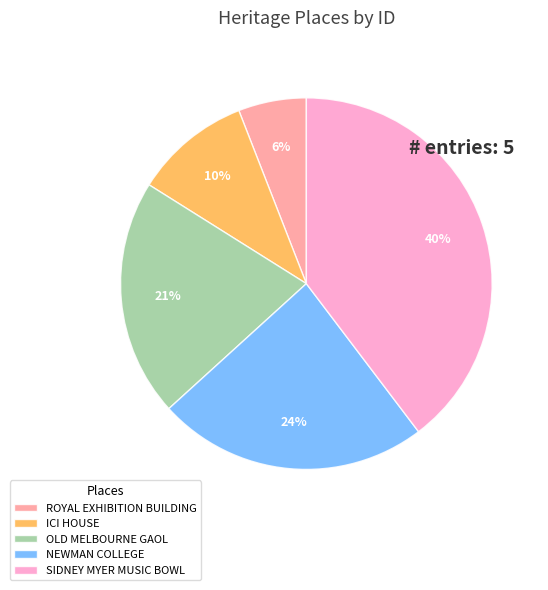

Between ROYAL EXHIBITION BUILDING and SIDNEY MYER MUSIC BOWL, which is larger?

SIDNEY MYER MUSIC BOWL